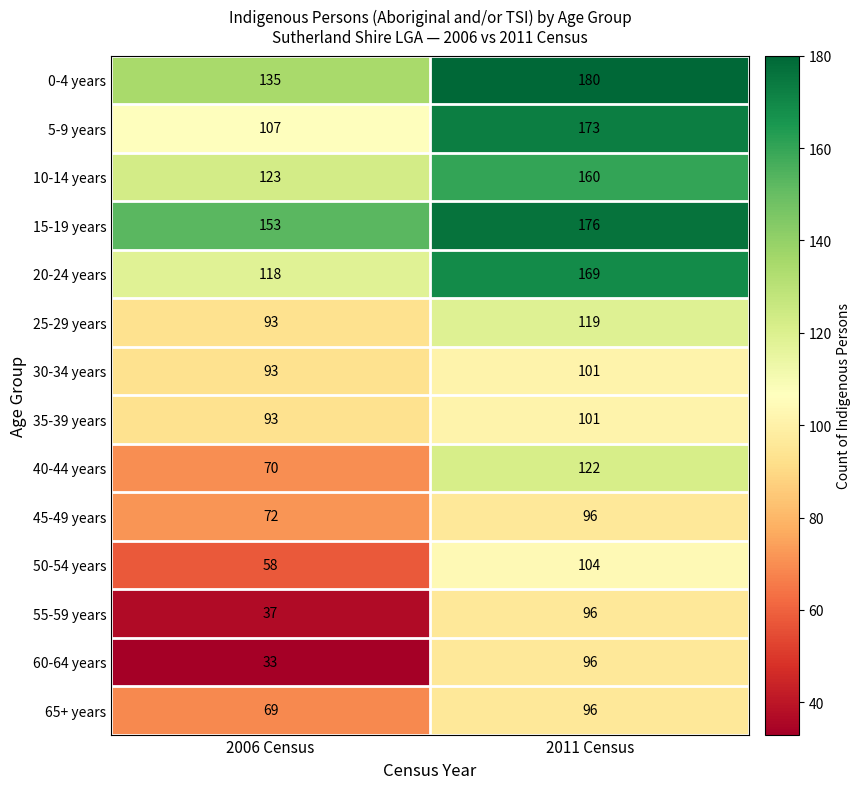

What is the total value across all series at 2011 Census?

1789